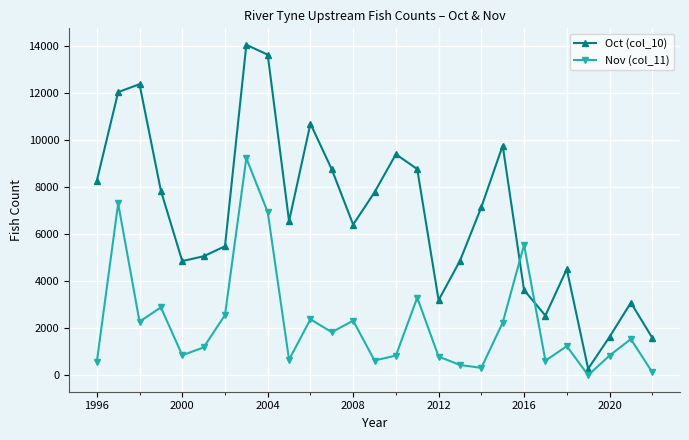

Which series has the largest range (max minus min)?

Oct (col_10)